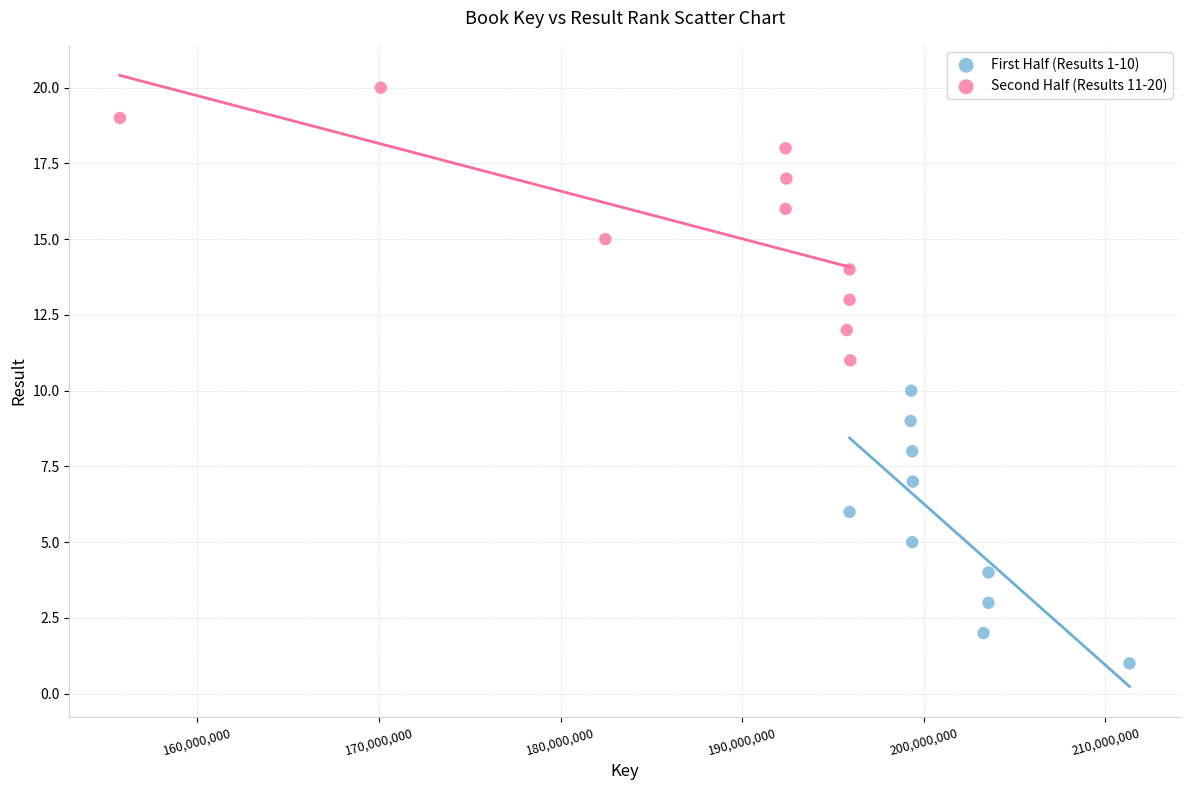

Which series reaches the maximum Y coordinate?

Second Half (Results 11-20)